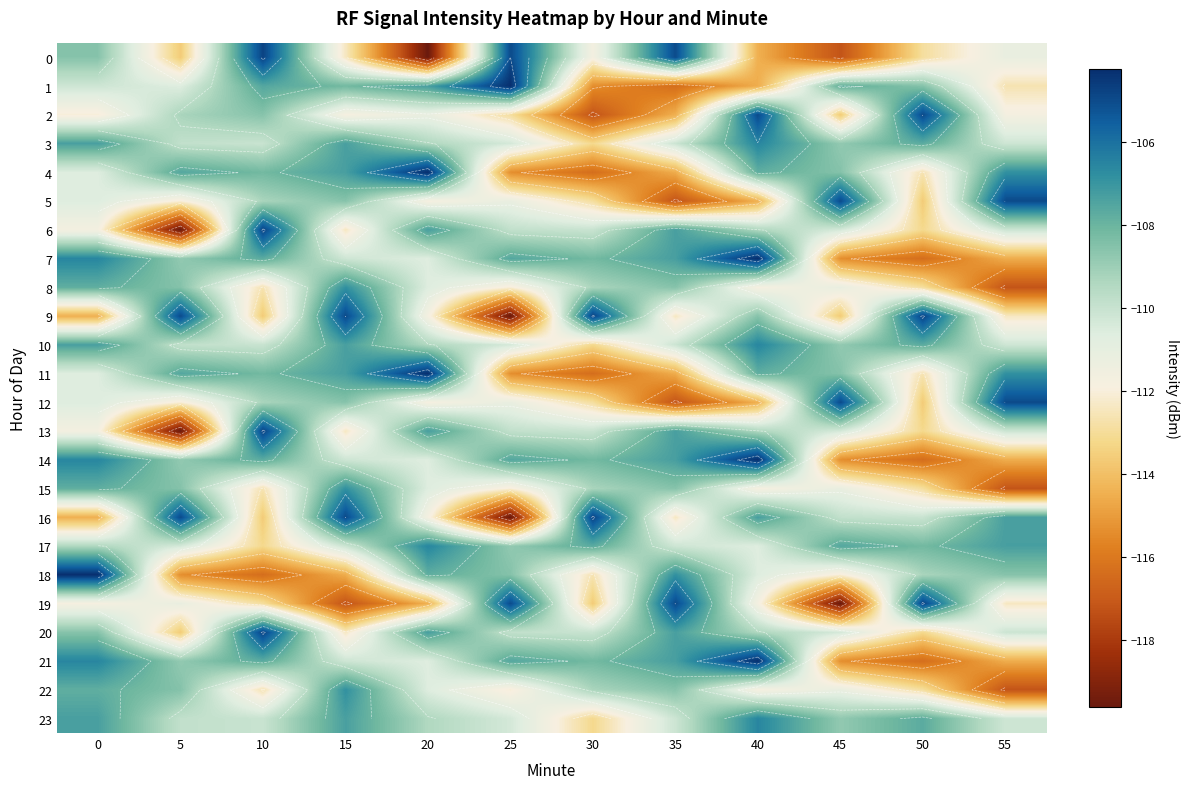

Is it true that 1 equals -75.4 at 15?

False